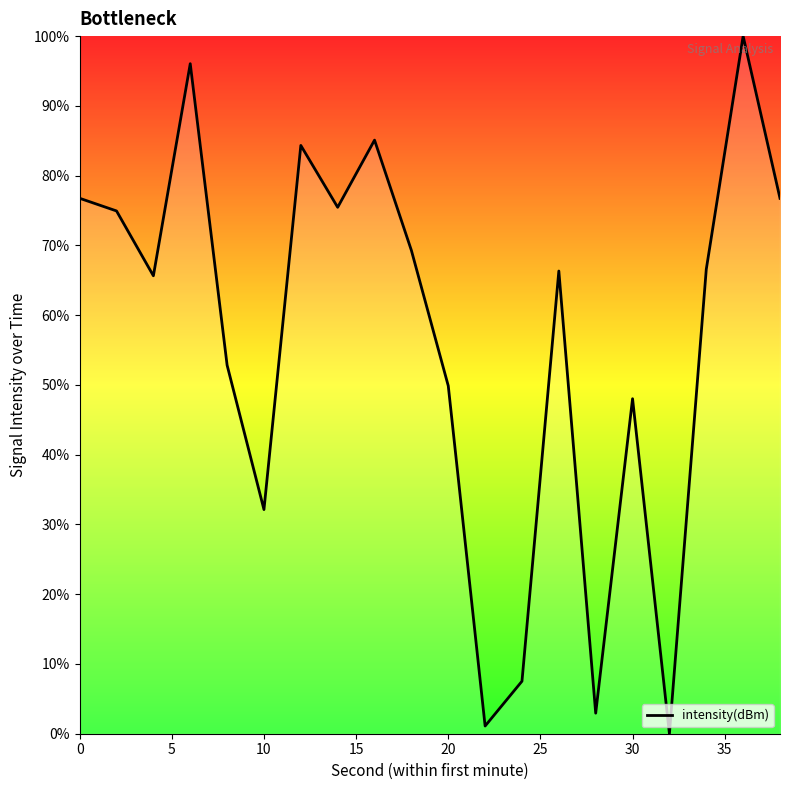

What is the maximum value shown in the chart?

100.0